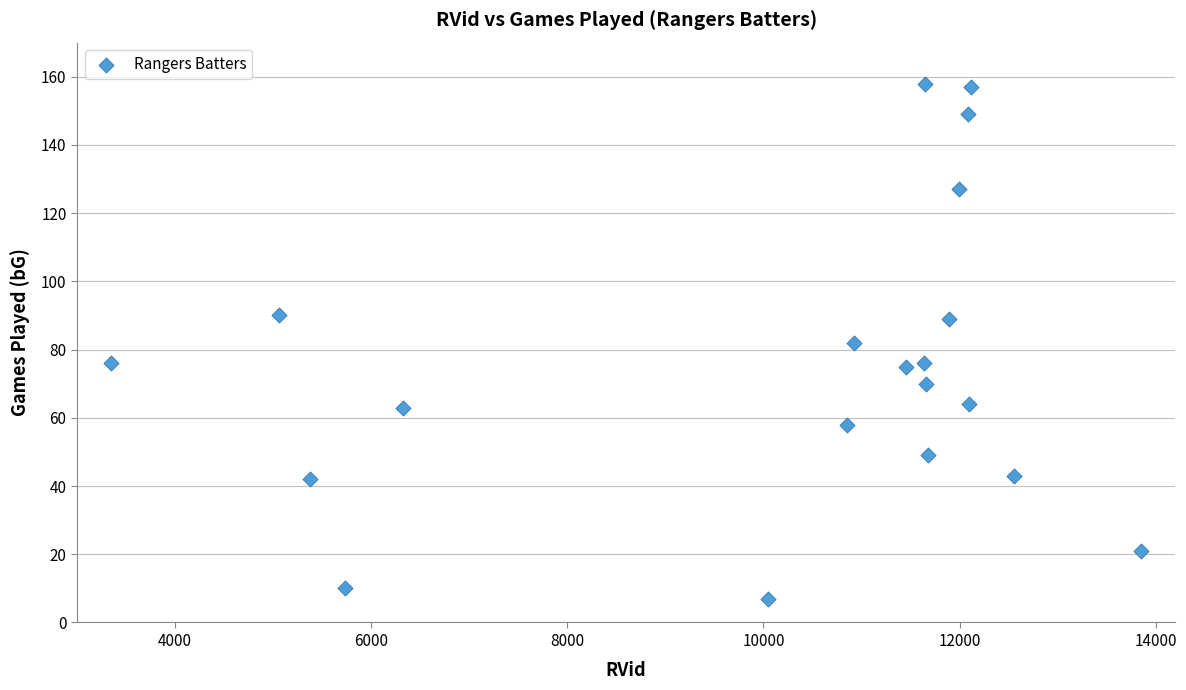

What is the range of Y values (max minus min)?

151